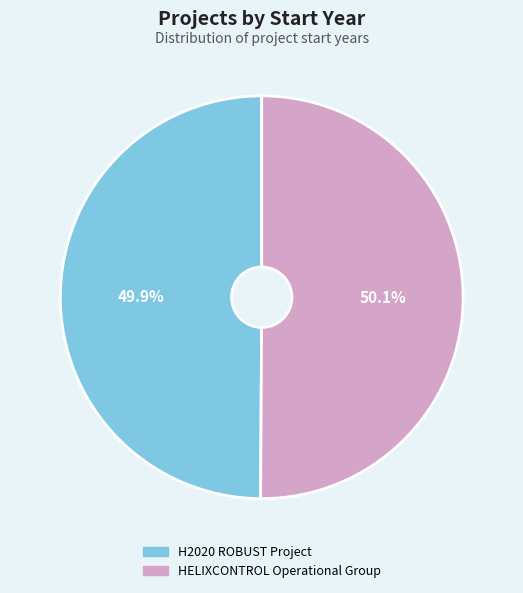

What percentage is the HELIXCONTROL Operational Group slice, to the nearest percent?

50%